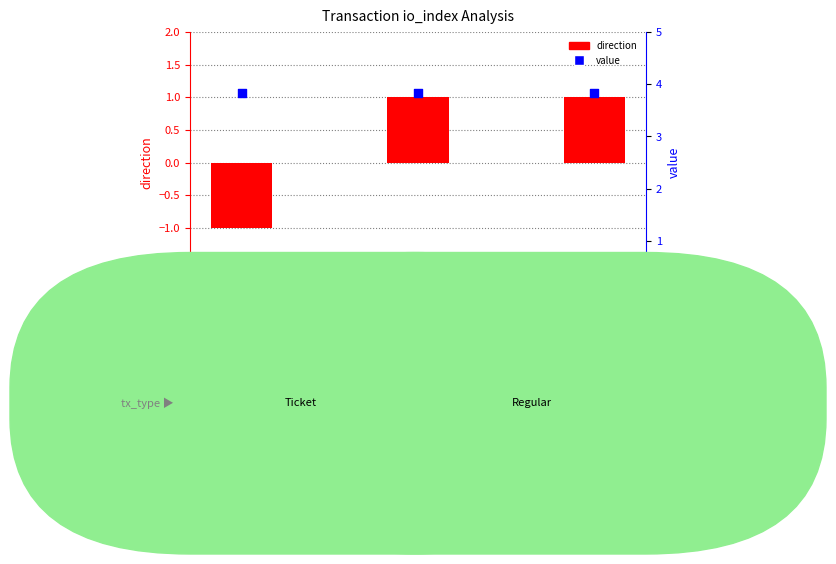

Which series has the widest spread of Y values?

direction